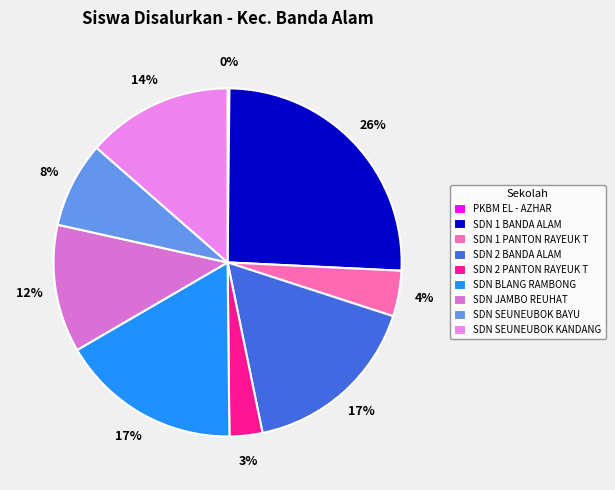

How many slices are in this pie chart?

9